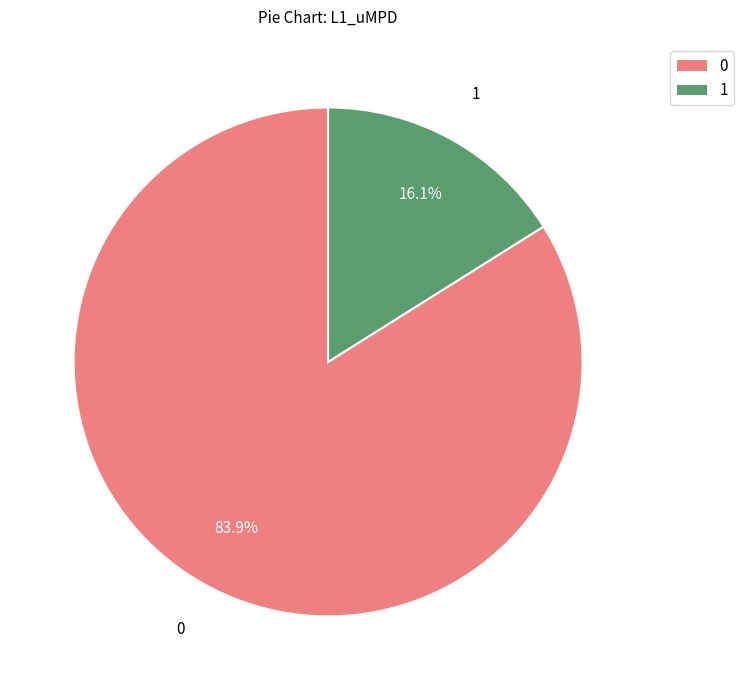

Is it true that 1 is 92% of the pie?

False